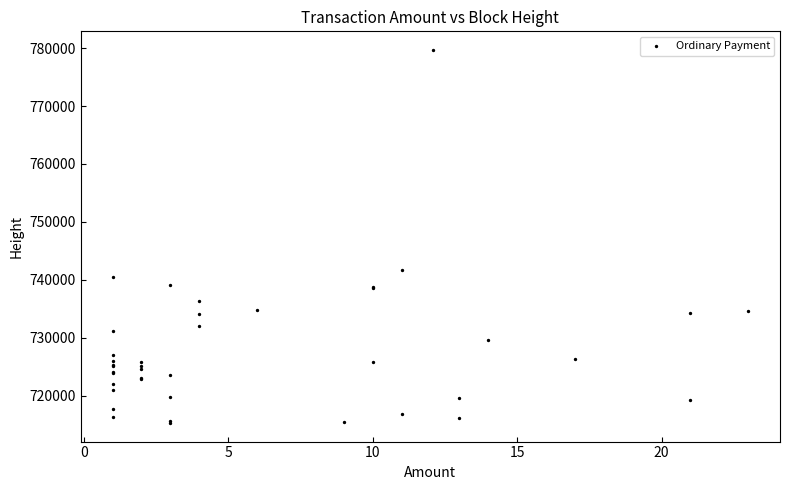

What Y value in the scatter plot is closest to 747487?

741713